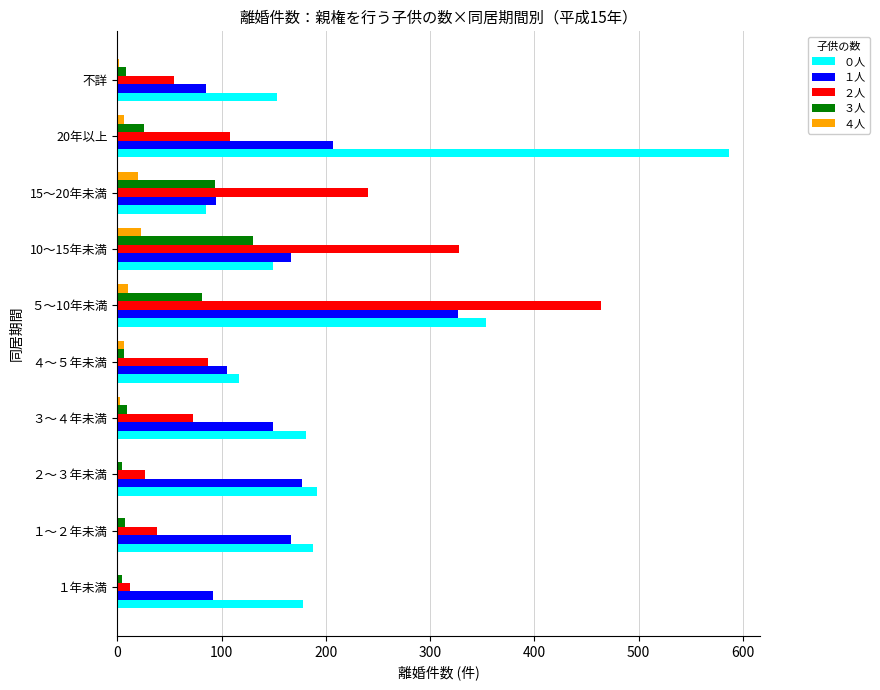

Is the value of ３人 at ２～３年未満 greater than the value of １人 at 15～20年未満?

No